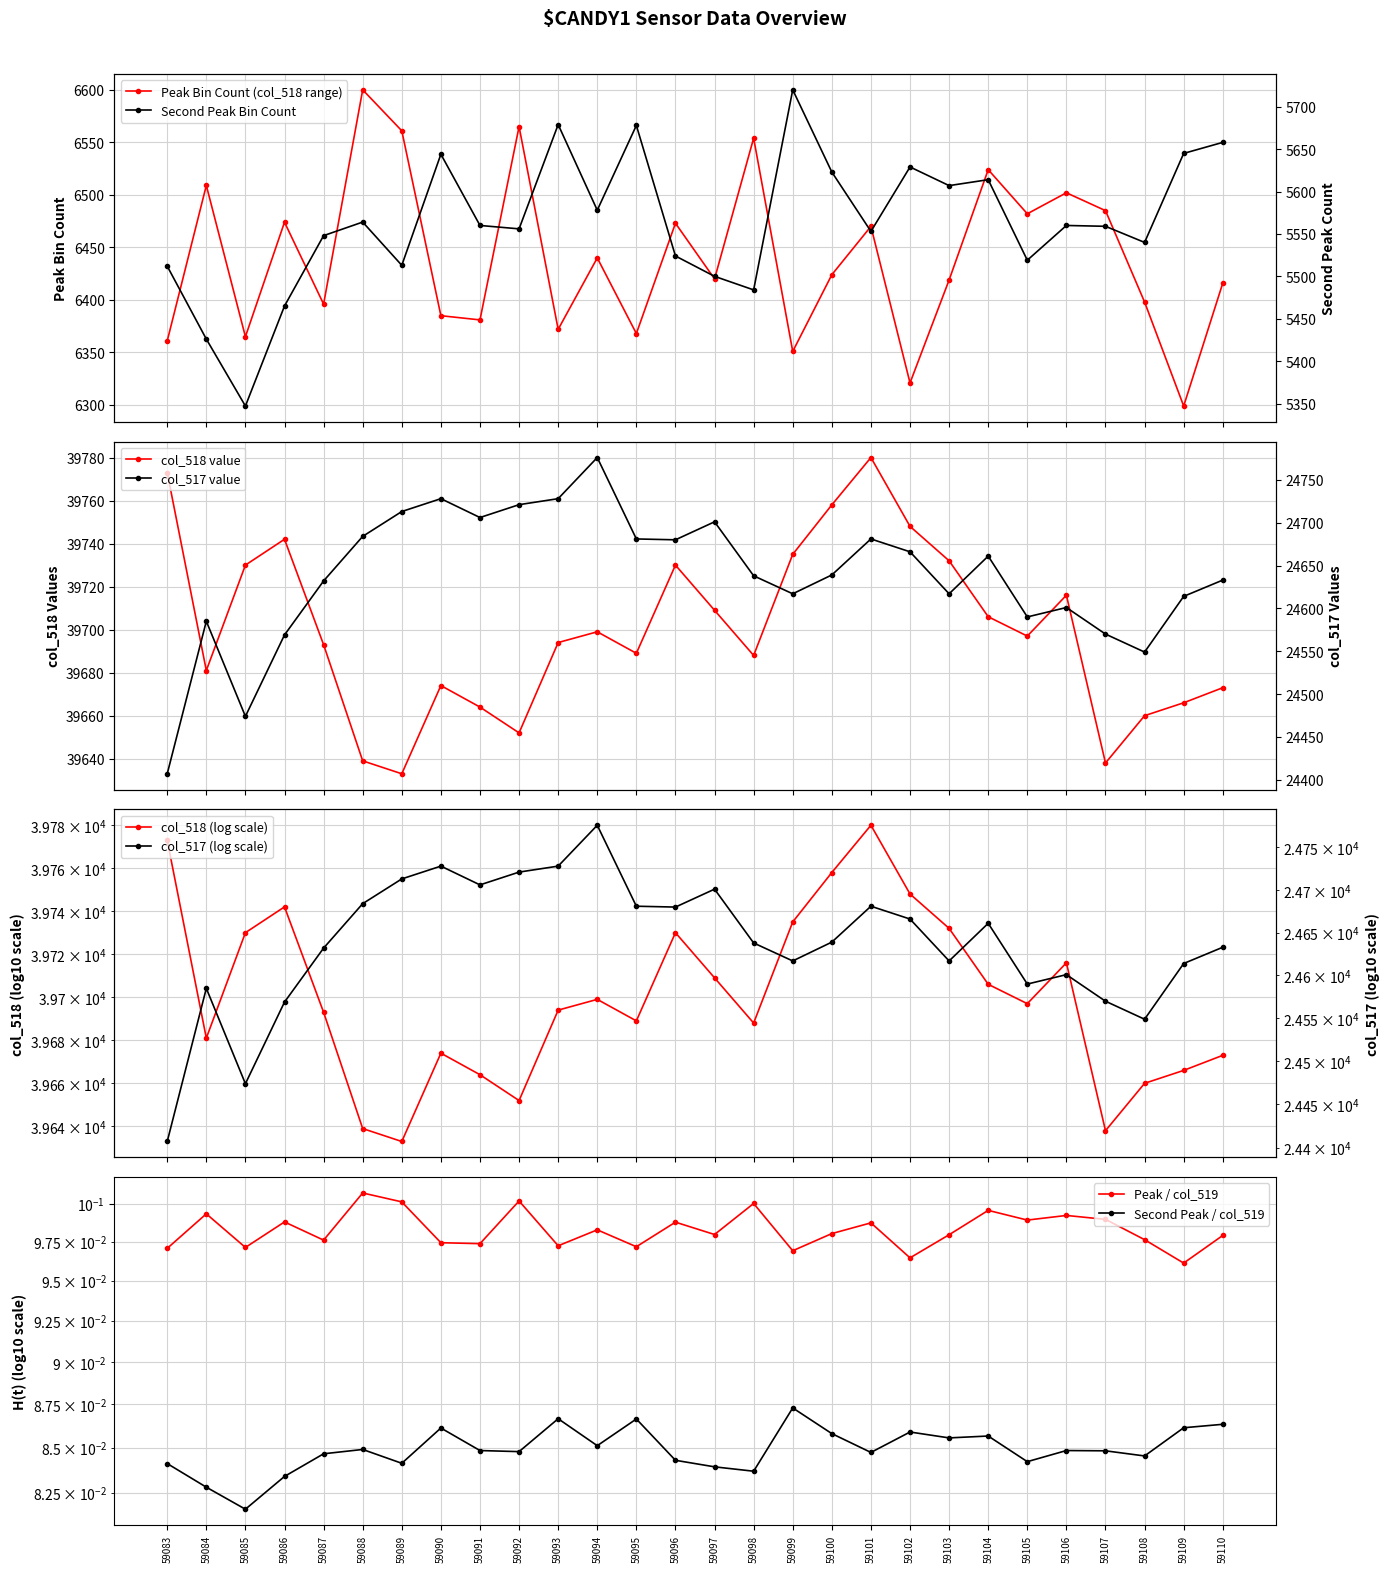

How many interior local valleys does the col_518 value series have?

7